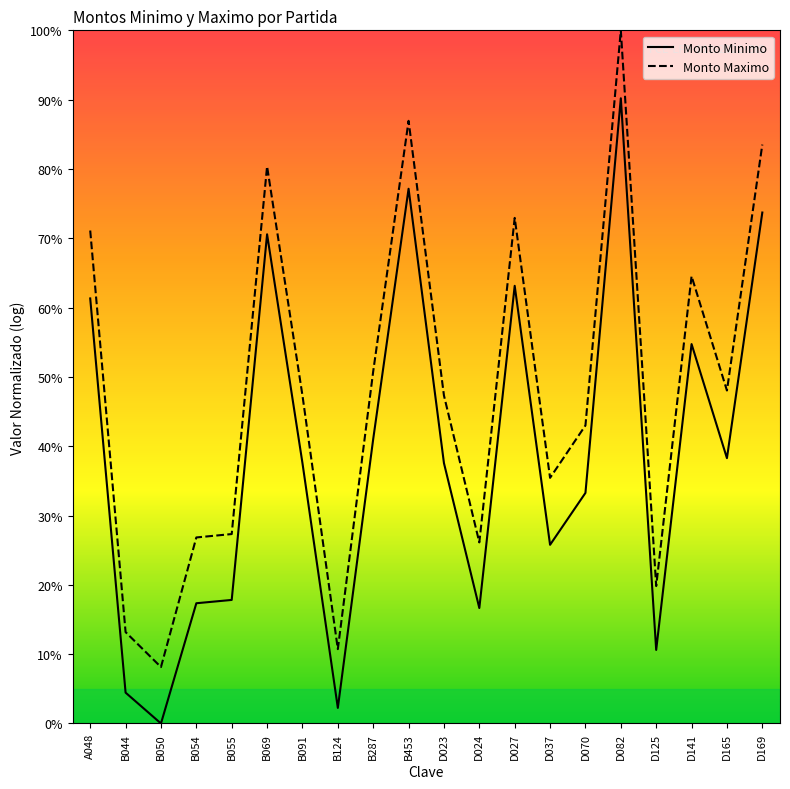

What is the difference between the Monto Minimo values at B050 and D024?

0.2